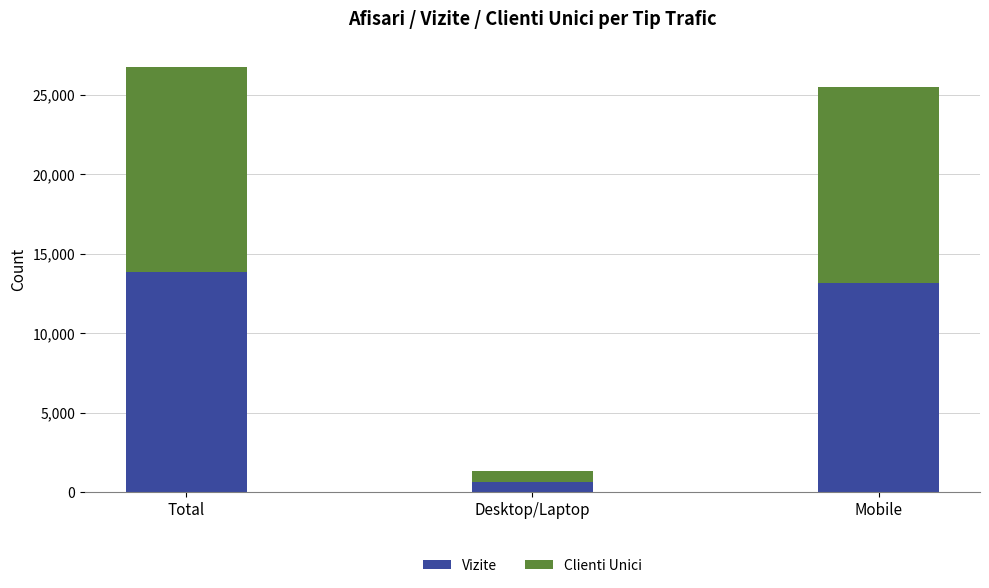

What is the value of the Vizite bar at the 3rd from the left?

13187